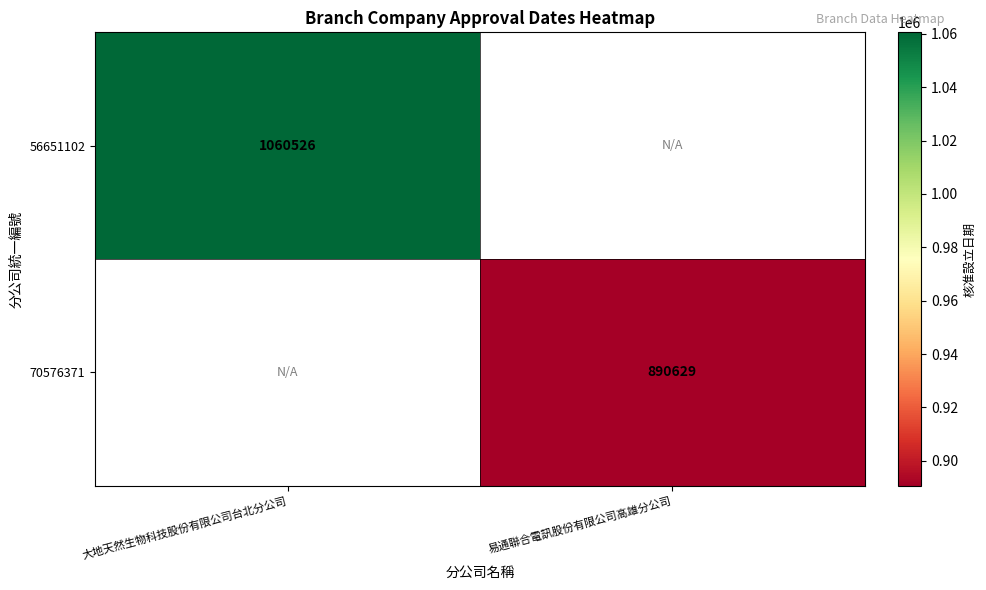

Is it true that 56651102 equals 1841025 at 大地天然生物科技股份有限公司台北分公司?

False